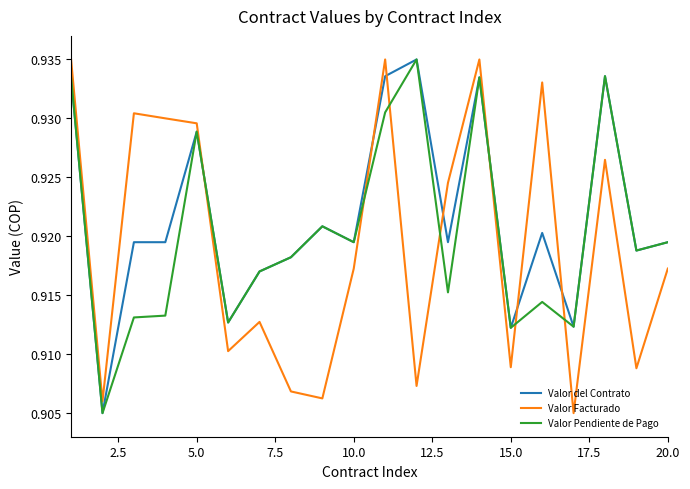

How many lines are shown in the chart?

3